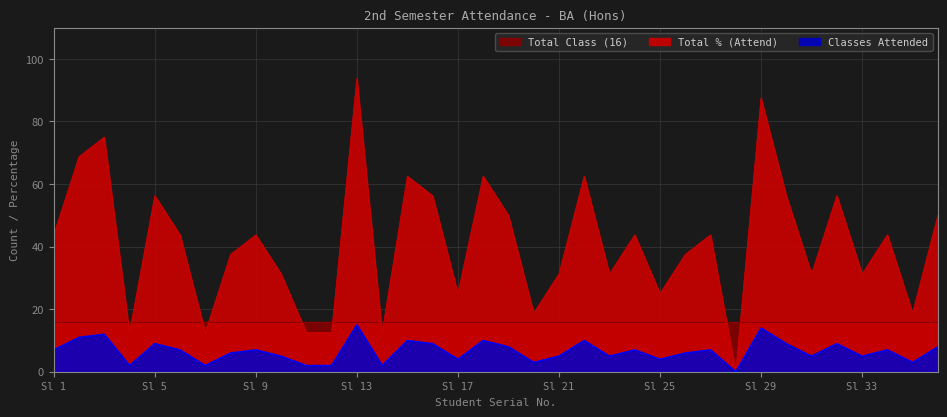

True or false: Classes Attended has more than 0 interior local peaks.

True